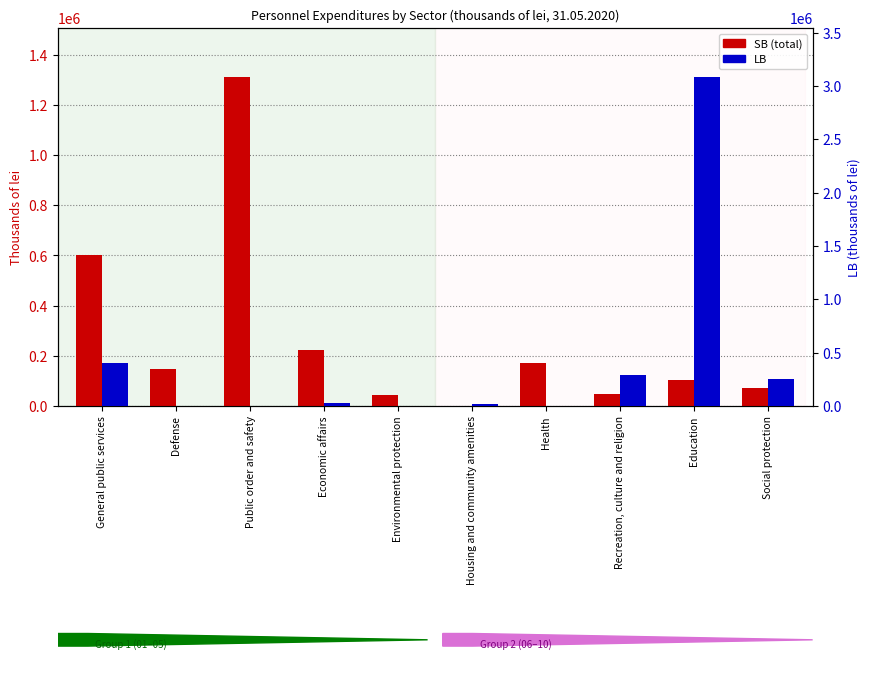

What is the approximate value of SB (total) at Public order and safety?

1309851.7